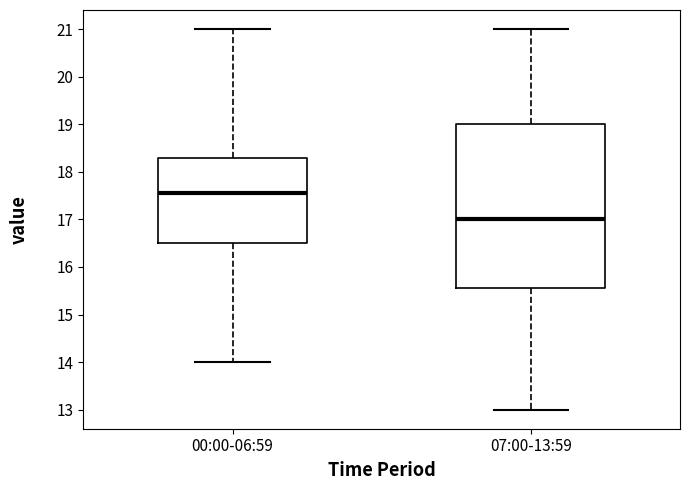

Reading left to right, read every box against the y-axis: the position of its median line, the range the box covers, and the ends of its whiskers. The values are not printed on the chart, so give them approximately, as read against the axis.

00:00-06:59: median 17.6, box 16.5 to 18.3, whiskers 14.0 to 21.0
07:00-13:59: median 17.0, box 15.6 to 19.0, whiskers 13.0 to 21.0